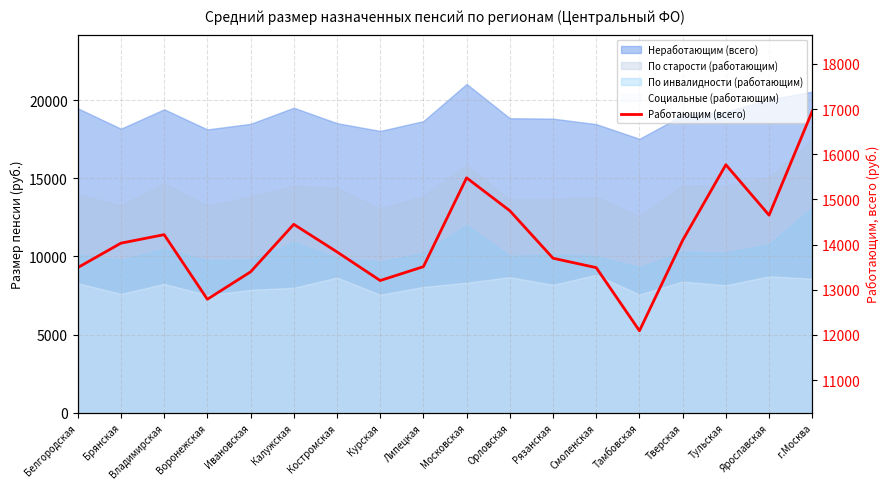

Rank the categories by value from highest to lowest.

г.Москва, Тульская, Московская, Орловская, Ярославская, Калужская, Владимирская, Тверская, Брянская, Костромская, Рязанская, Липецкая, Белгородская, Смоленская, Ивановская, Курская, Воронежская, Тамбовская